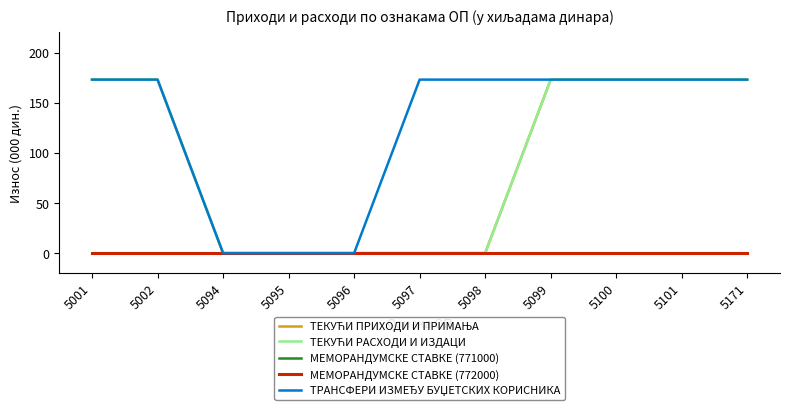

What is the difference between the highest and lowest values at 5097?

173